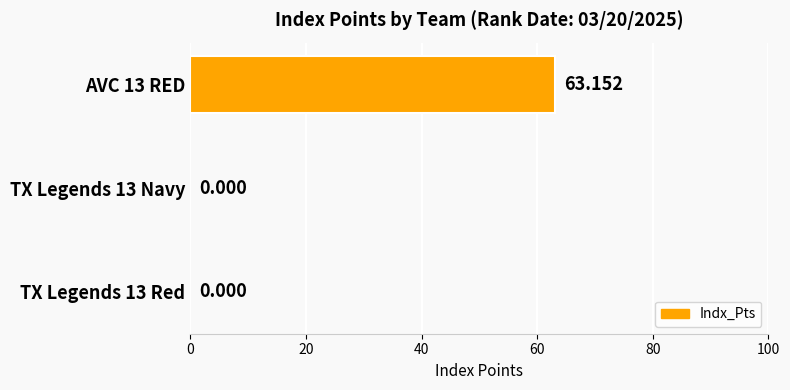

How many data points are above 0?

1